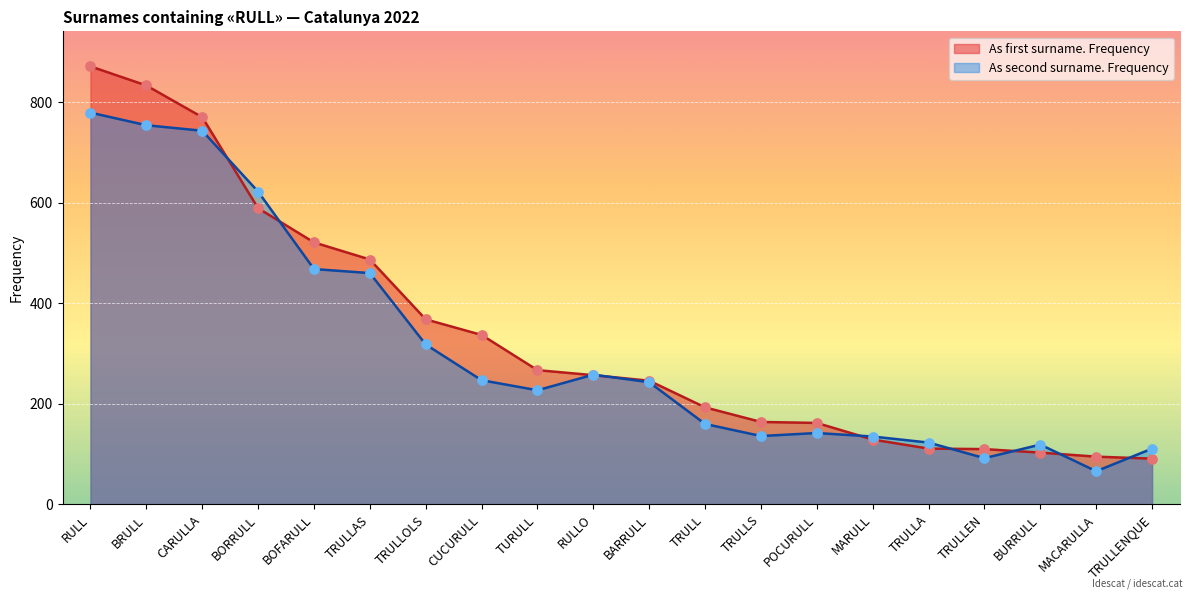

What are all the series names shown in the legend?

As first surname. Frequency, As second surname. Frequency